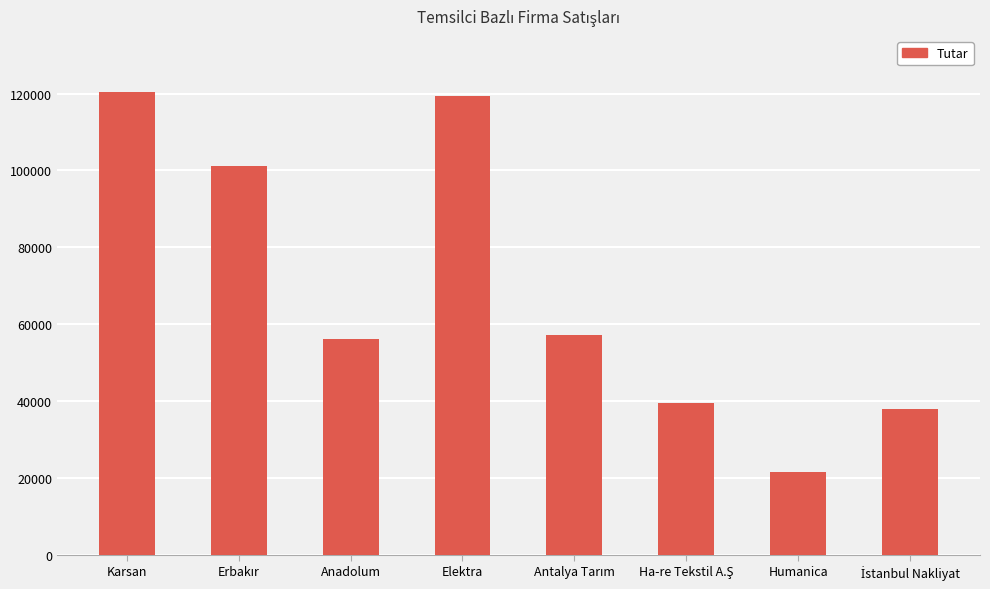

What is the difference between the maximum and minimum values?

99068